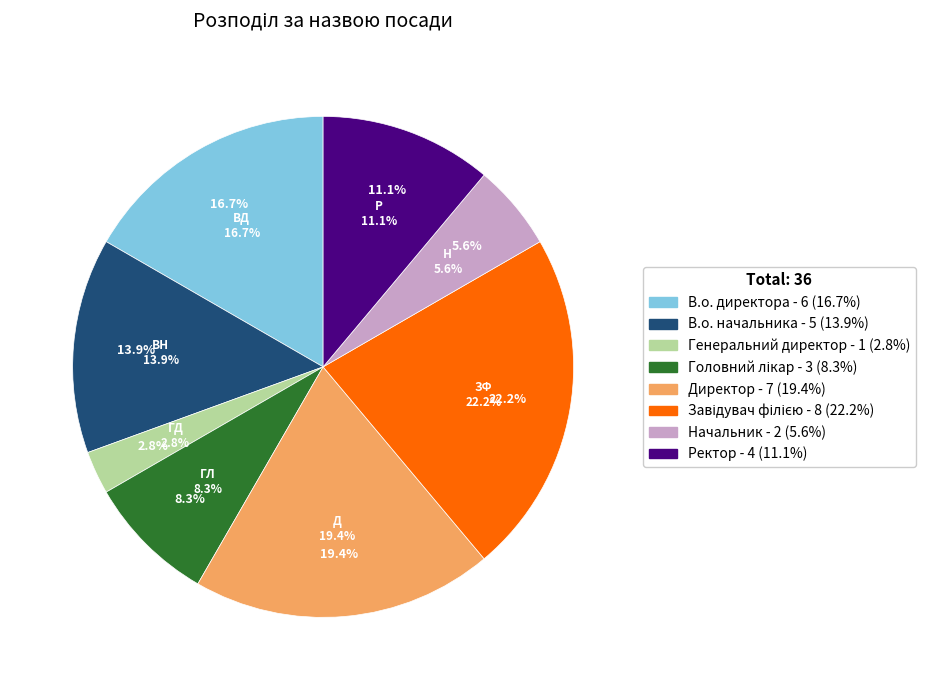

To the nearest percent, what is the average slice percentage?

12%